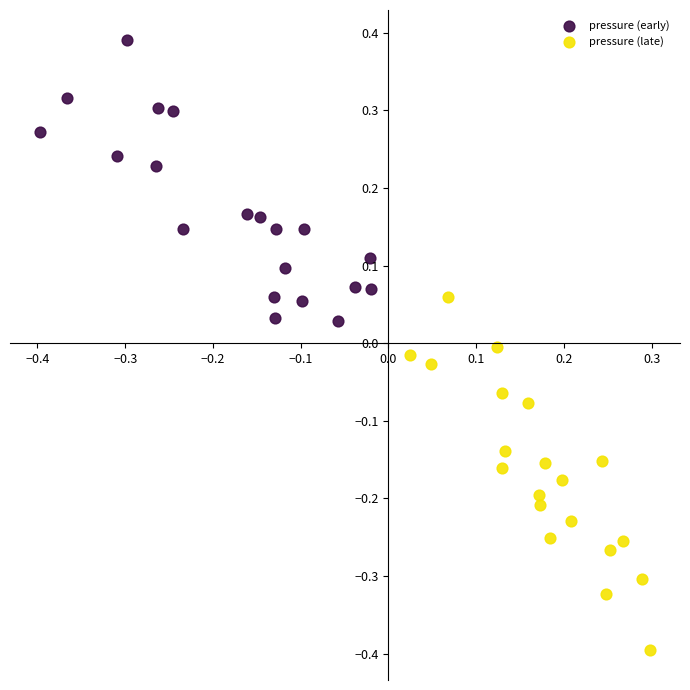

Which series has the largest Y range (max minus min)?

pressure (late)